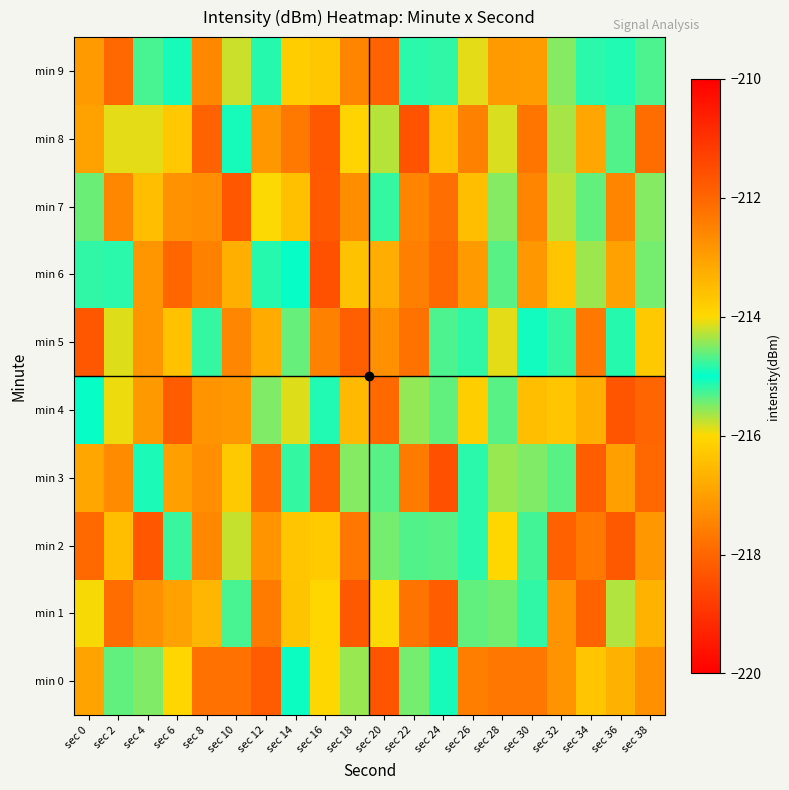

What is the difference between the highest and lowest values at sec 14?

2.7